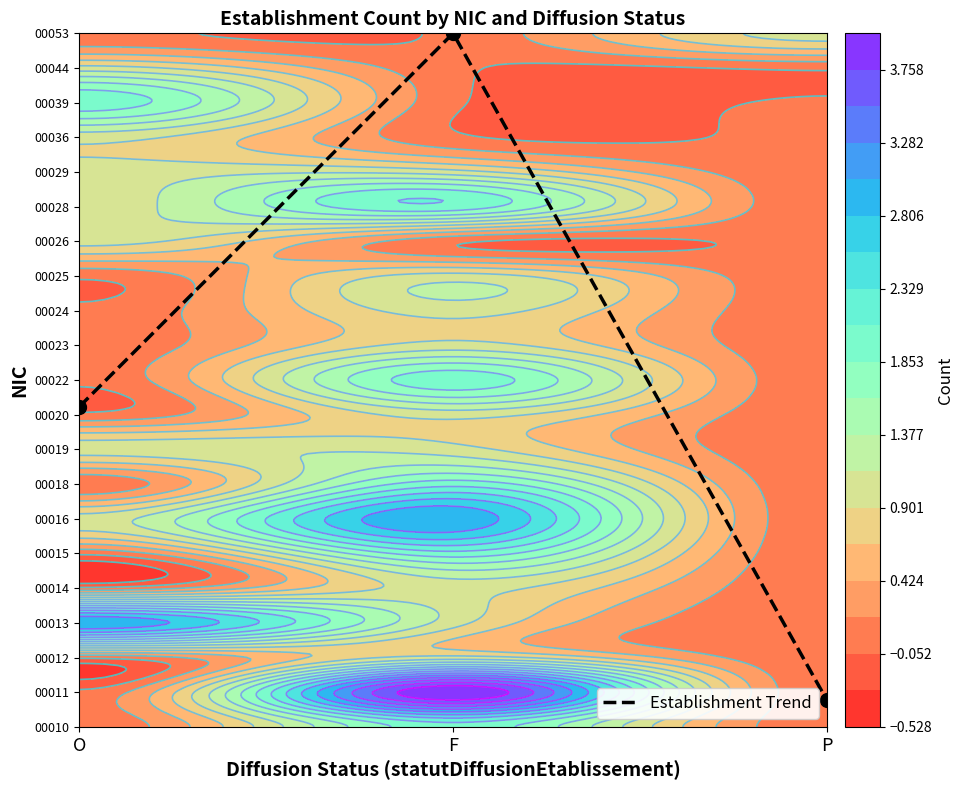

Reading left to right, extract all data points from this chart.

O=9.2	F=20.0	P=0.8